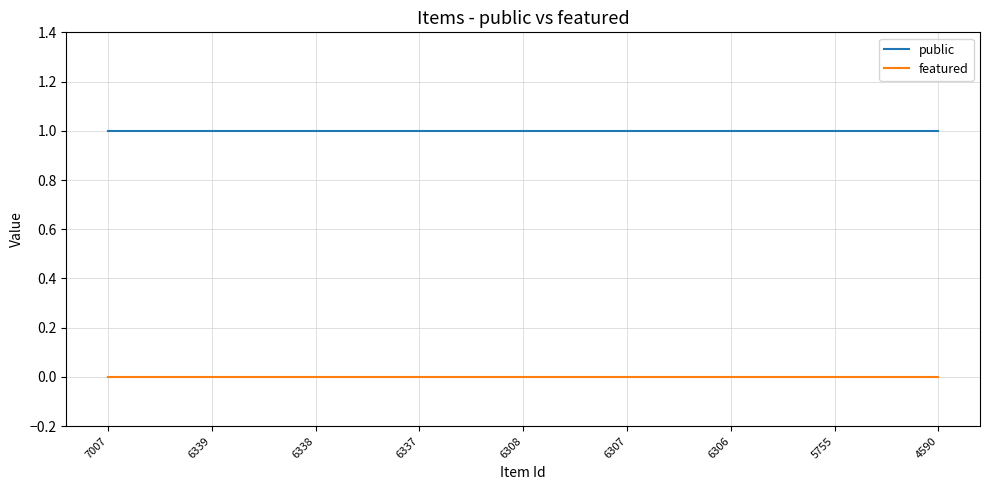

True or false: featured and public intersect in this chart.

False